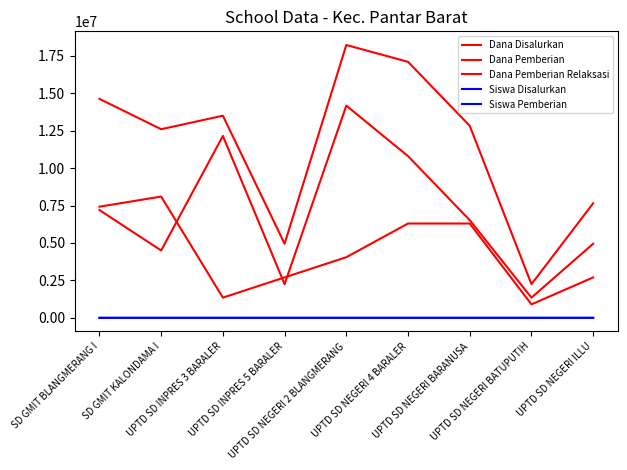

At which label is Siswa Pemberian closest to 18?

SD GMIT BLANGMERANG I